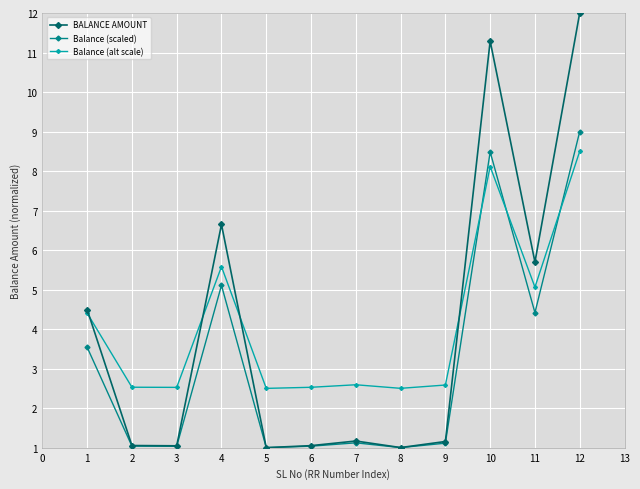

The value of Balance (scaled) at 5 is 0.4. True or false?

False